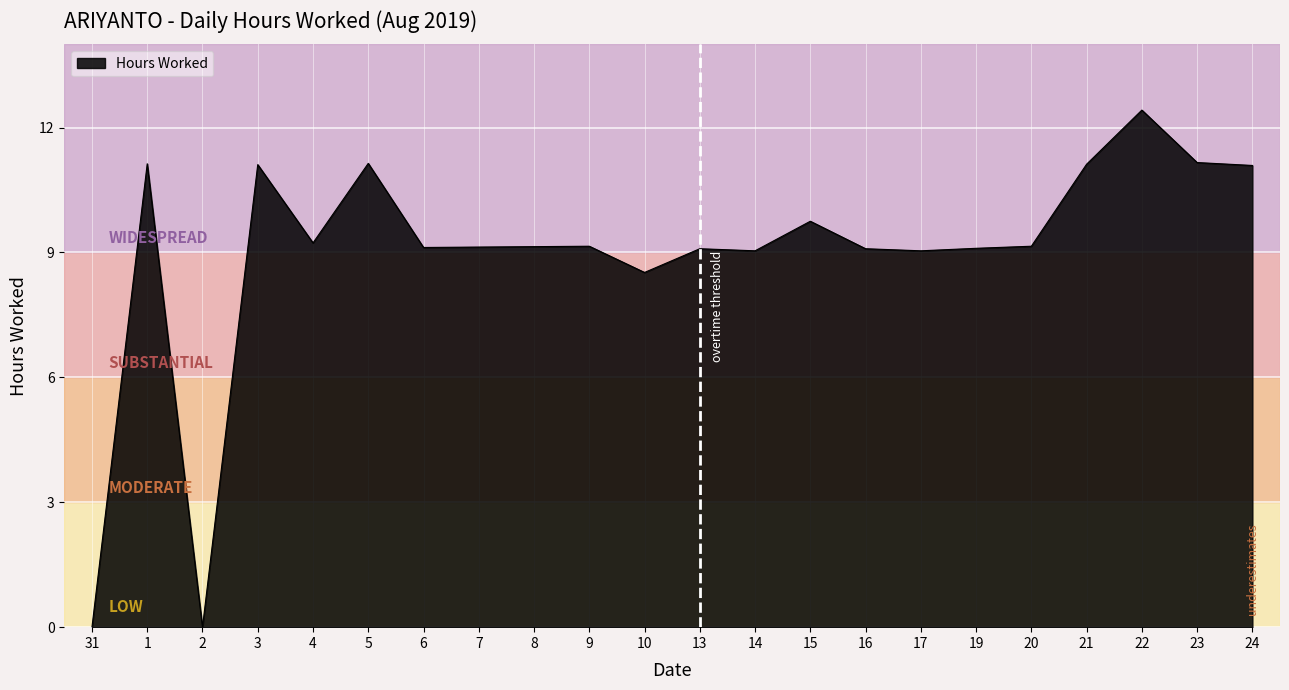

What is the greatest value displayed?

12.4